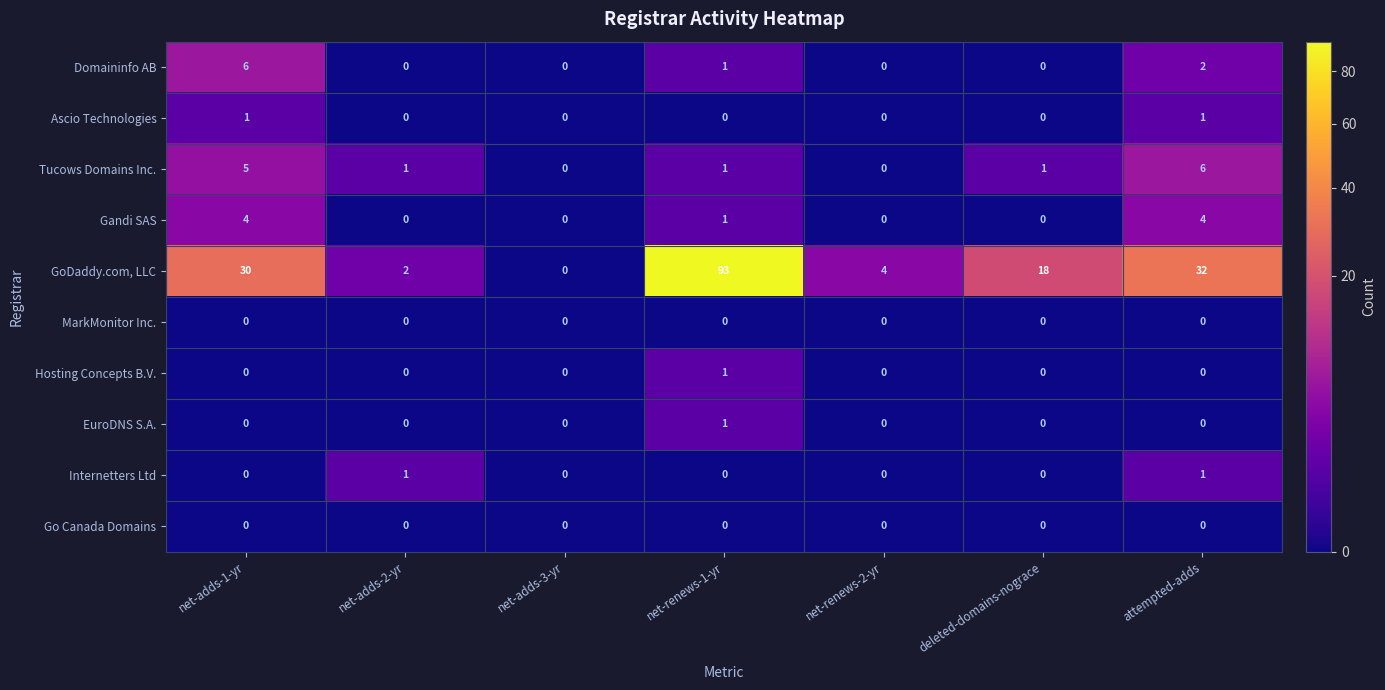

Which category has the lowest value in the GoDaddy.com, LLC series?

net-adds-3-yr